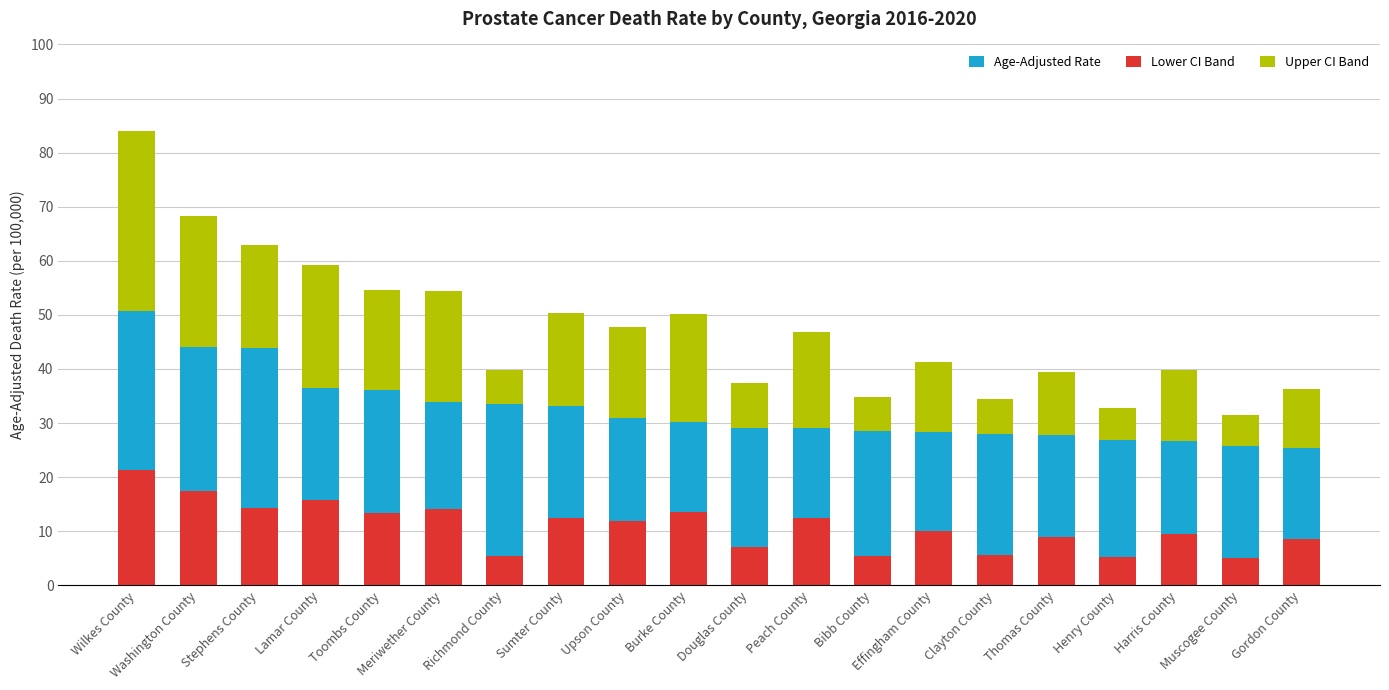

What is the label of the 12th bar from the right?

Upson County